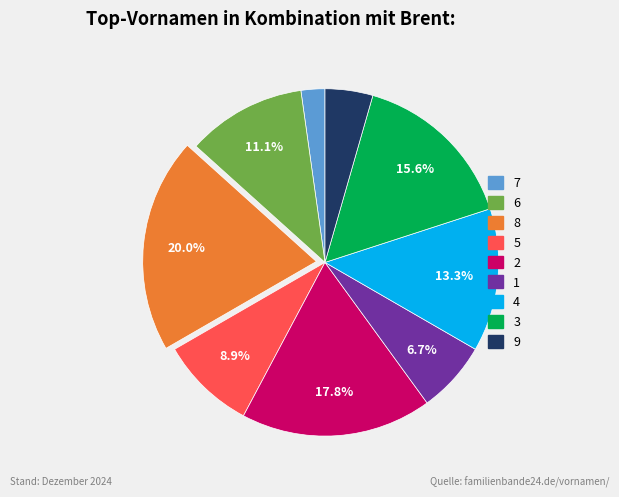

Approximately how many times larger is the value at 6 compared to 5?

1.2